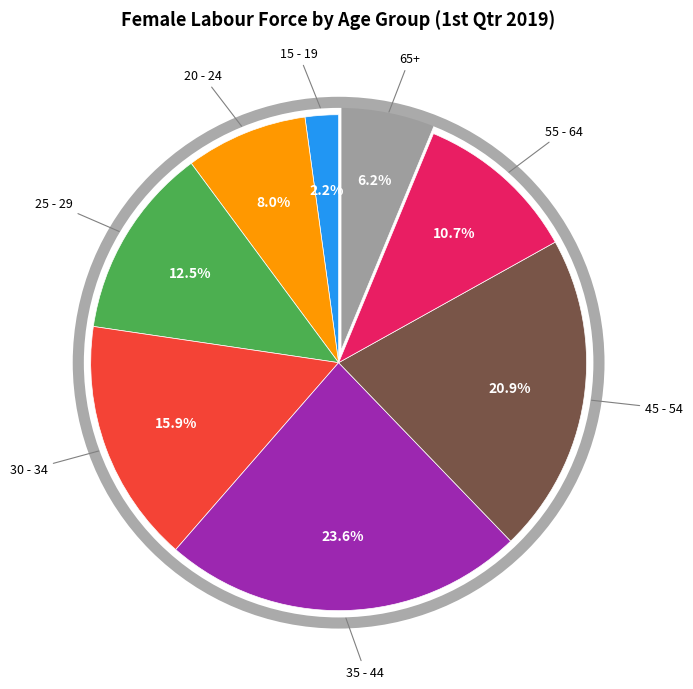

Does any single category account for the majority?

No